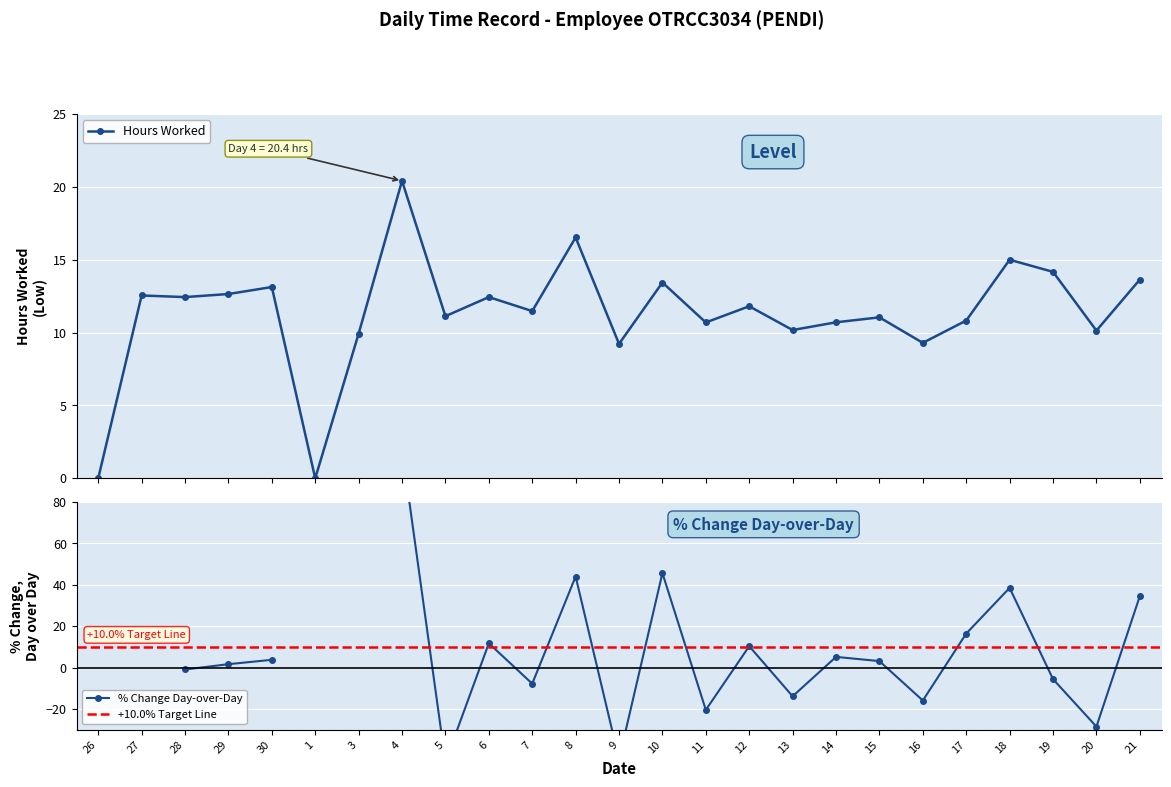

At which category does the chart reach its minimum across all series?

26